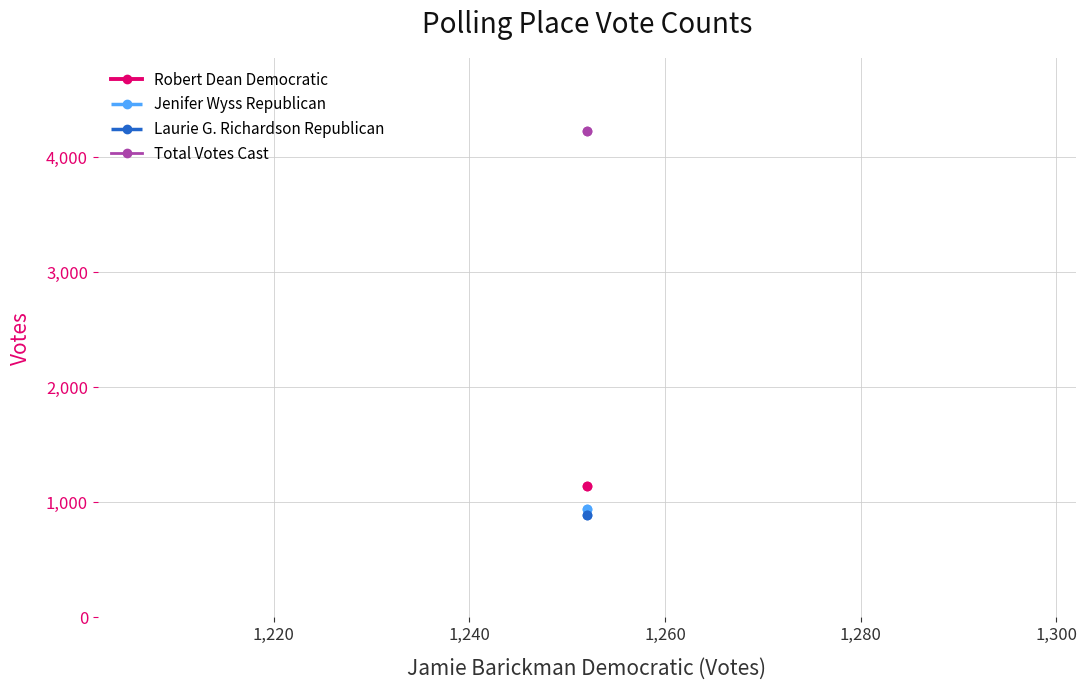

Is it true that Total Votes Cast equals 5498 at 1,200?

False